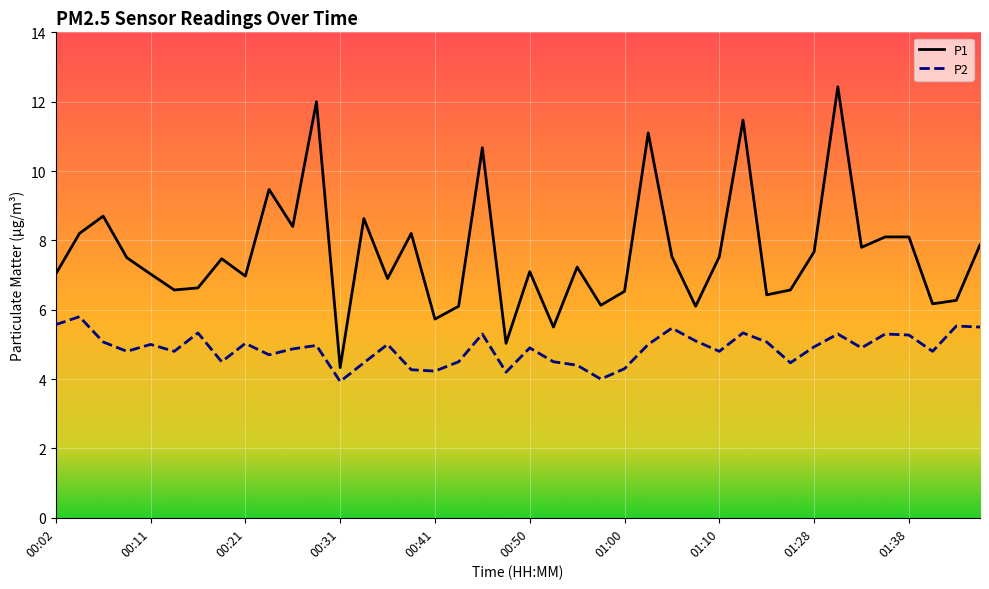

What is the lowest value of the P2 series?

3.9